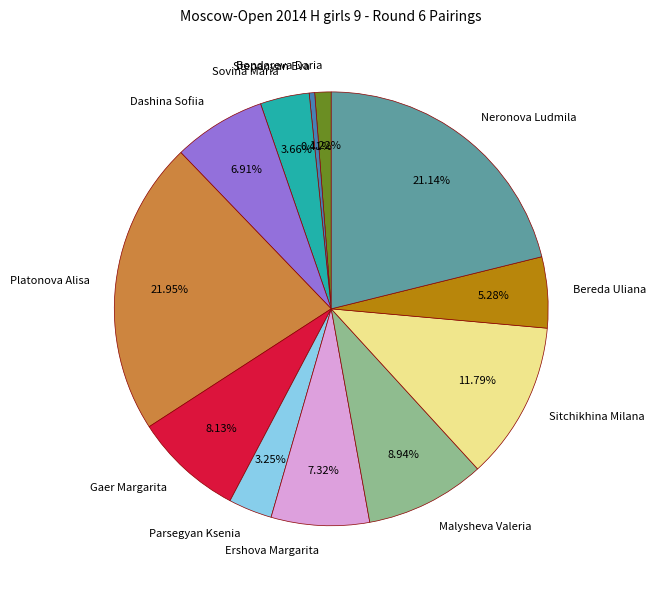

To the nearest percent, what is the difference between the largest and smallest slice percentages?

22%